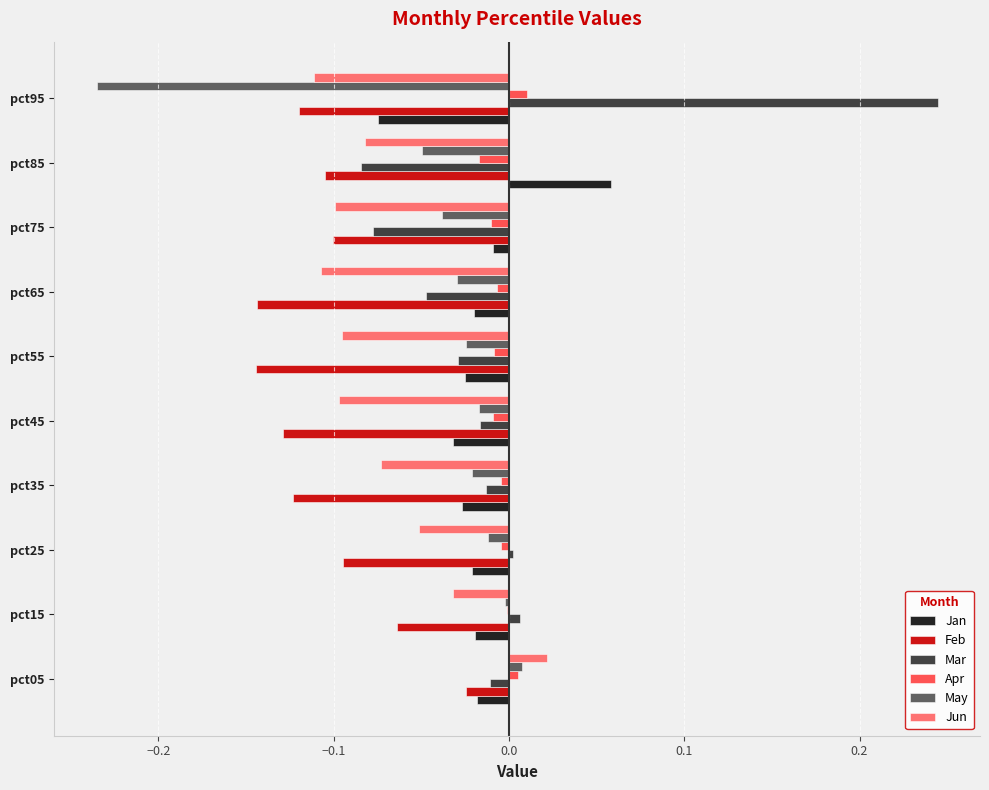

Between pct15 and pct45, which series saw the biggest shift?

Jun